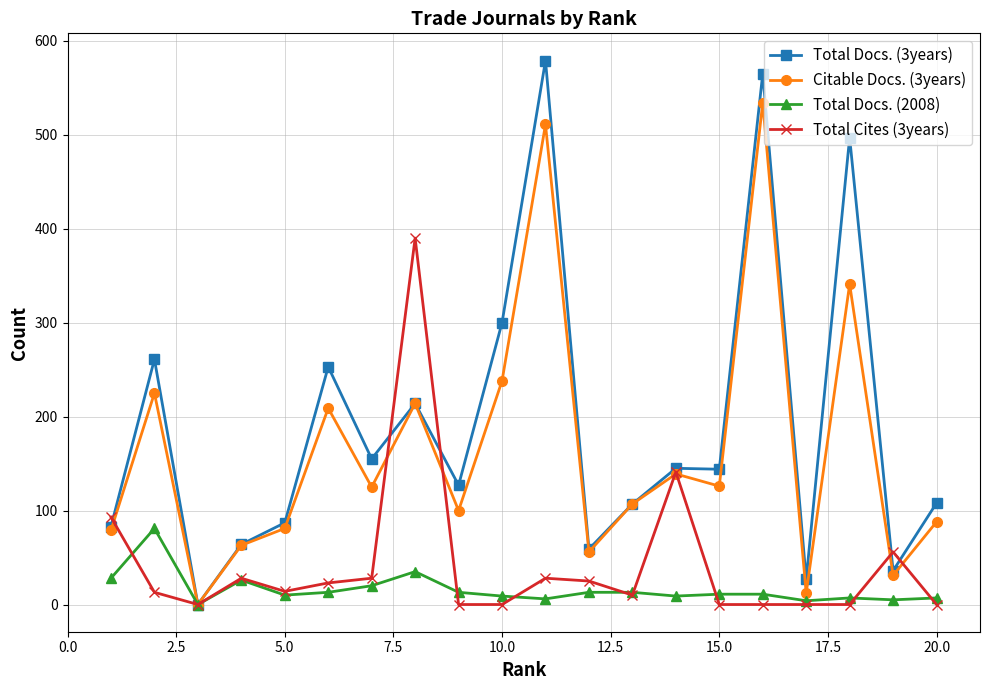

What is the maximum value shown in the chart?

579